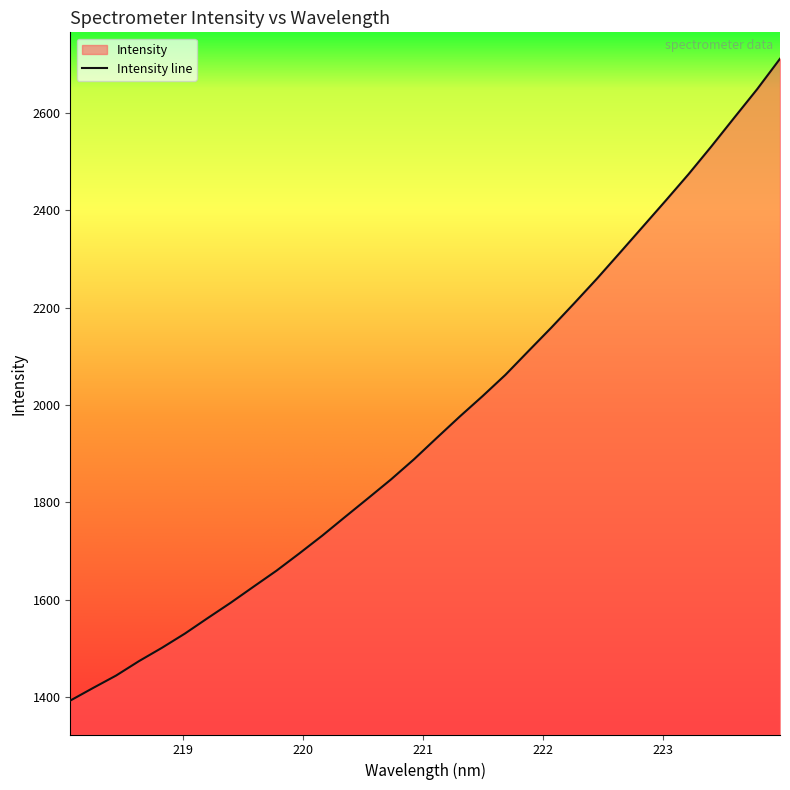

Reading left to right, extract all data points from this chart.

218.0596=1393.0	218.2508=1419.0	218.442=1444.4	218.6332=1474.1	218.8244=1501.4	219.0156=1530.5	219.2067=1562.5	219.3979=1593.9	219.589=1626.9	219.7801=1659.7	219.9712=1695.3	220.1623=1731.8	220.3533=1770.4	220.5444=1808.6	220.7354=1847.2	220.9264=1888.4	221.1174=1932.5	221.3083=1976.2	221.4993=2018.3	221.6902=2062.1	221.8812=2110.6	222.0721=2158.8	222.263=2208.7	222.4538=2259.6	222.6447=2312.7	222.8355=2366.1	223.0264=2419.6	223.2172=2474.0	223.408=2531.1	223.5987=2590.0	223.7895=2648.5	223.9802=2711.0